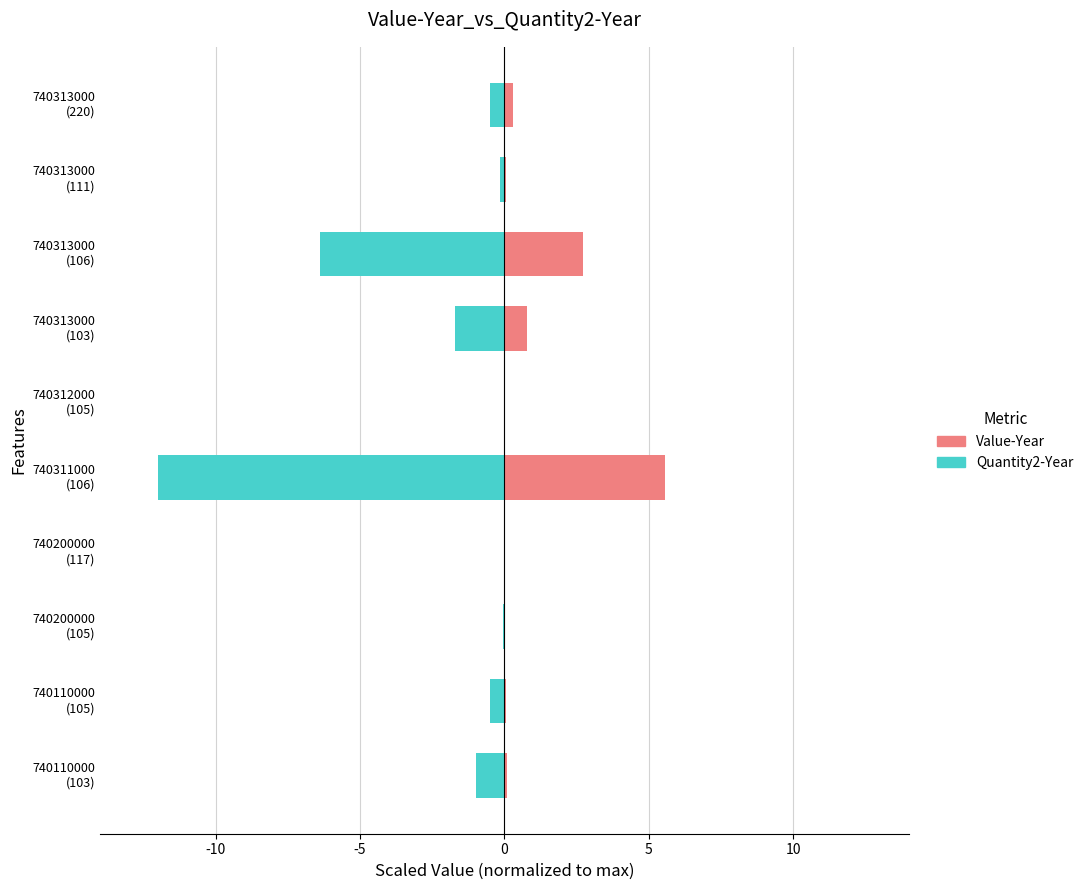

What is the difference between the maximum and second lowest values in the Quantity2-Year series?

6.4